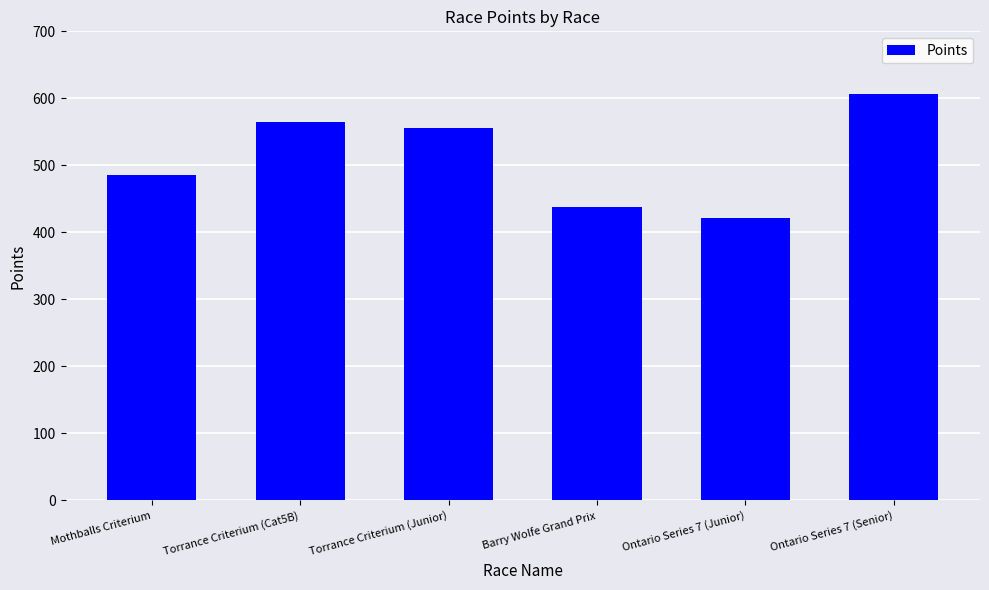

Which has a higher value, Ontario Series 7 (Senior) or Ontario Series 7 (Junior)?

Ontario Series 7 (Senior)